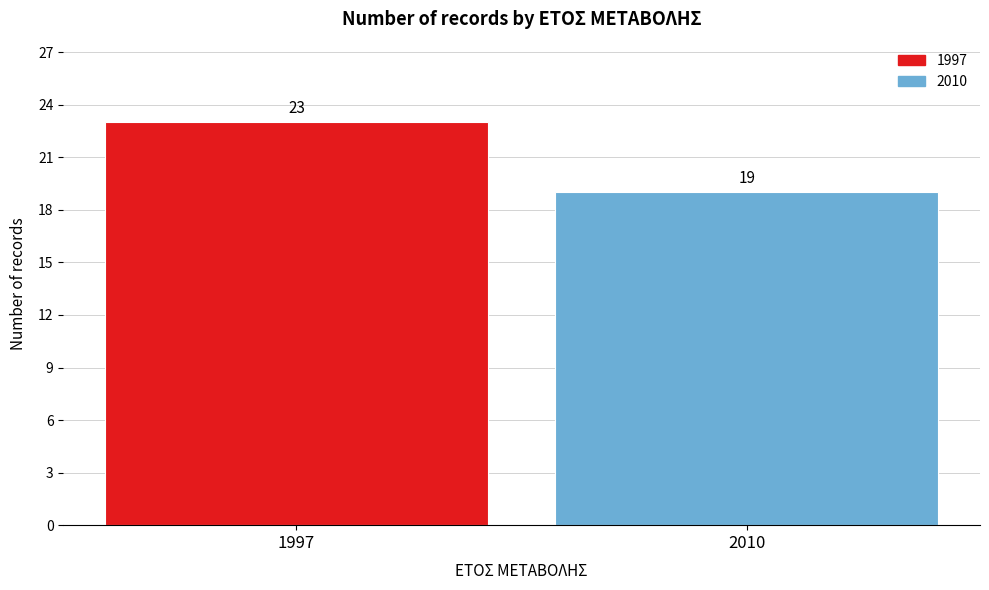

Reading left to right, list all the values displayed in this chart.

1997=23	2010=19